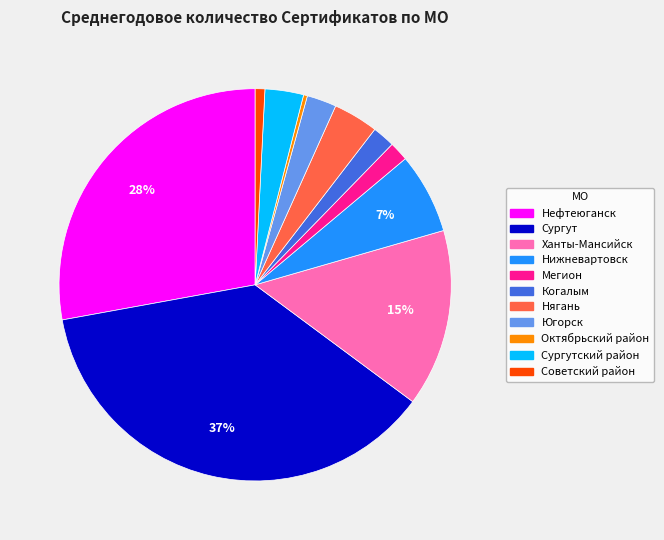

The Югорск slice represents 2% of the pie. True or false?

True